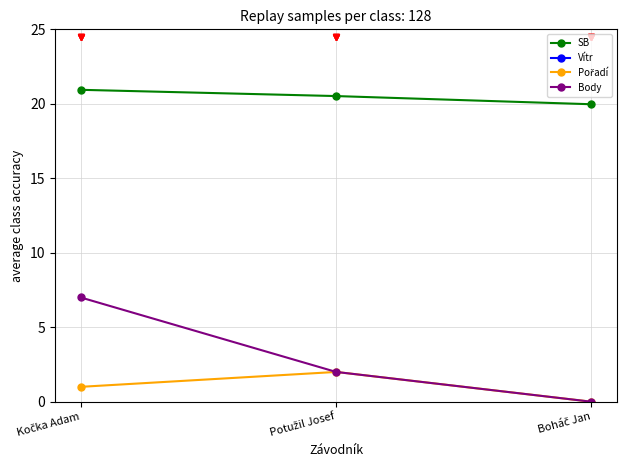

How many lines are shown in the chart?

4